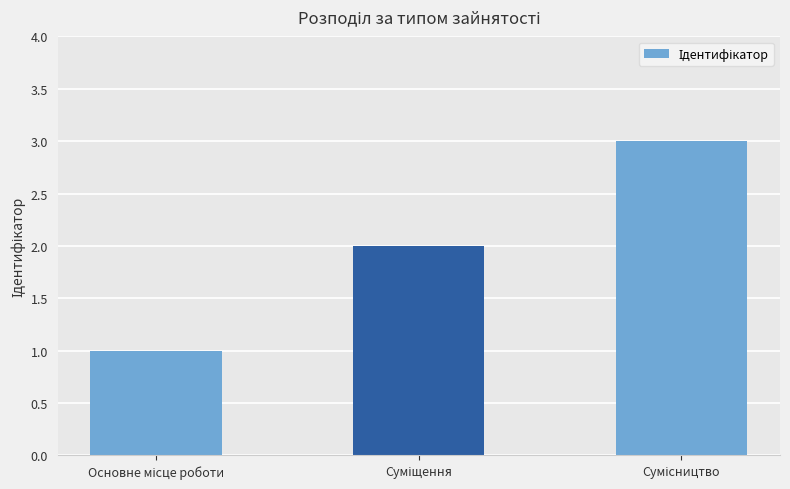

Reading left to right, transcribe all the data shown in this chart.

1	2	3